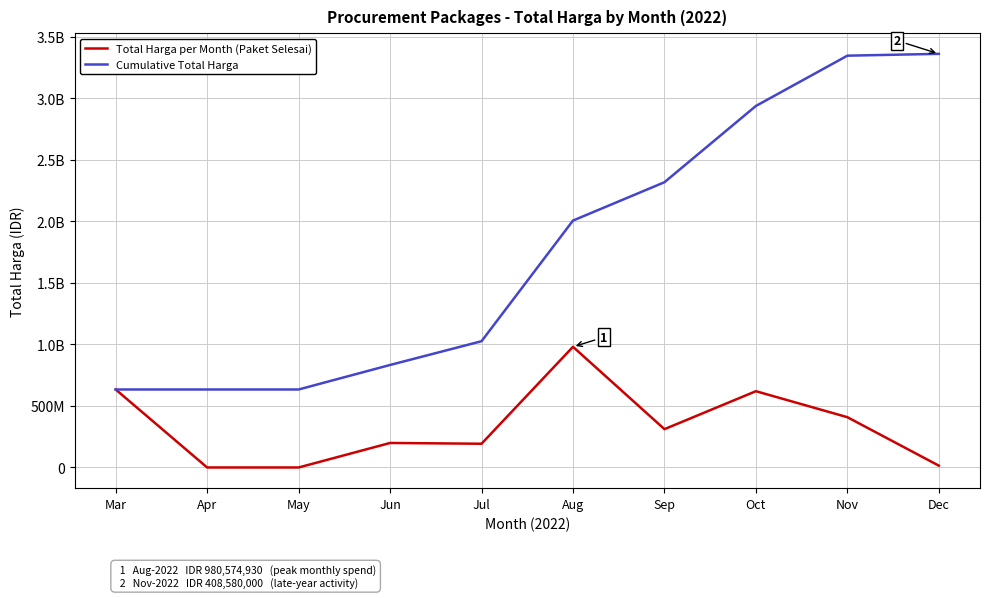

What is the total value across all series at Apr?

633787245